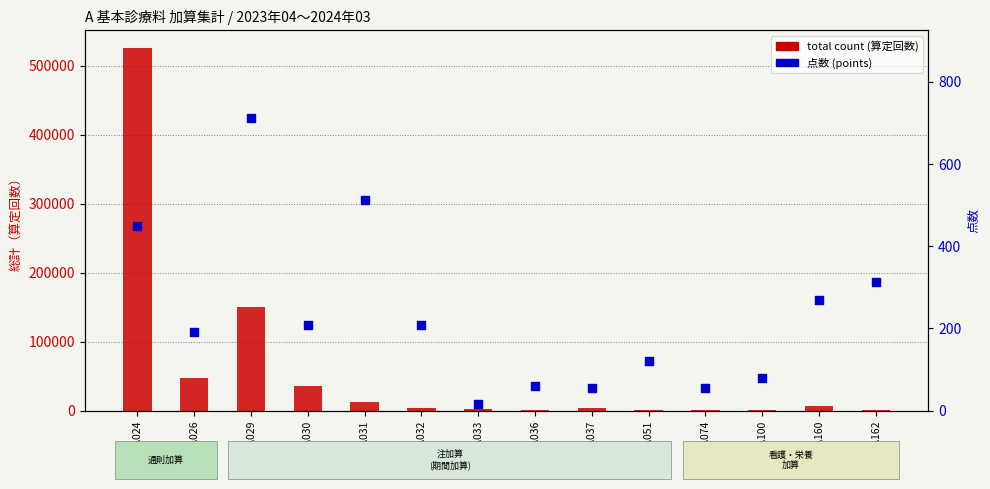

Which series has the largest Y range (max minus min)?

total count (算定回数)